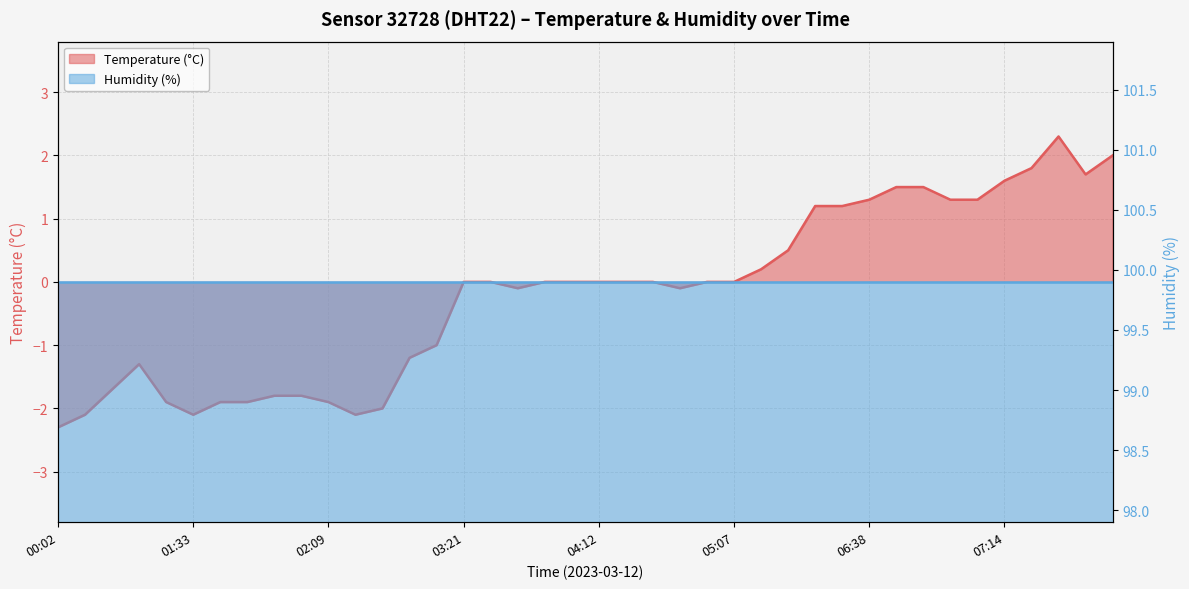

Reading left to right, extract all data points from this chart.

-2.3	-2.1	-1.7	-1.3	-1.9	-2.1	-1.9	-1.9	-1.8	-1.8	-1.9	-2.1	-2.0	-1.2	-1.0	0.0	0.0	-0.1	0.0	0.0	0.0	0.0	0.0	-0.1	0.0	0.0	0.2	0.5	1.2	1.2	1.3	1.5	1.5	1.3	1.3	1.6	1.8	2.3	1.7	2.0